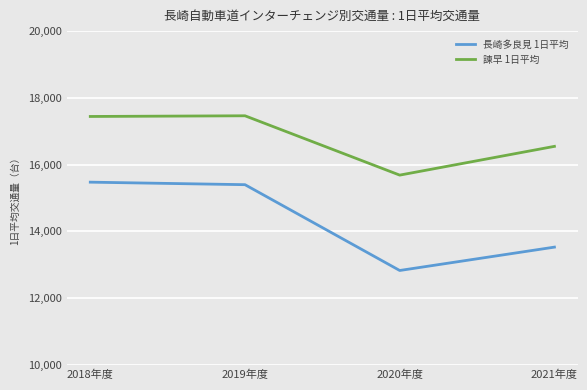

What is the maximum value shown in the chart?

17462.2